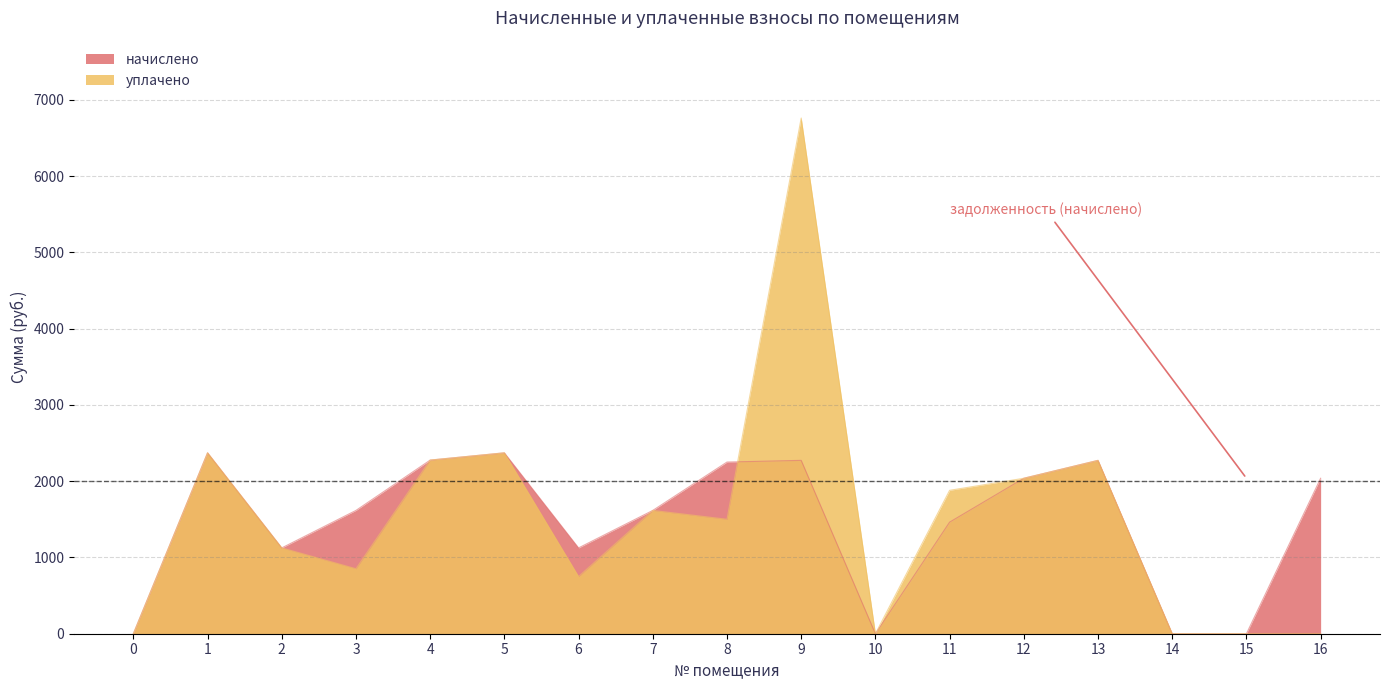

What is the value of the начислено point at the 2nd from the left?

2371.9